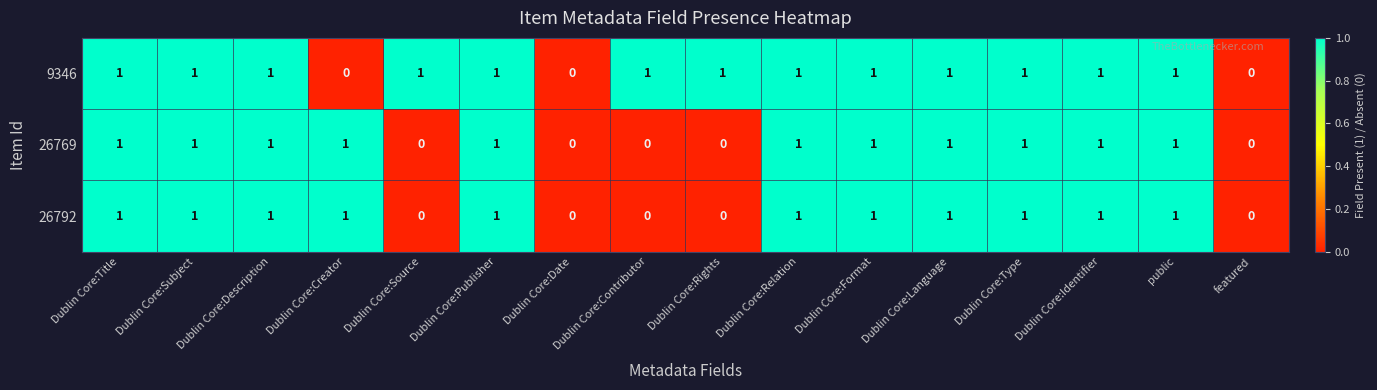

What is the total value across all series at Dublin Core:Language?

3